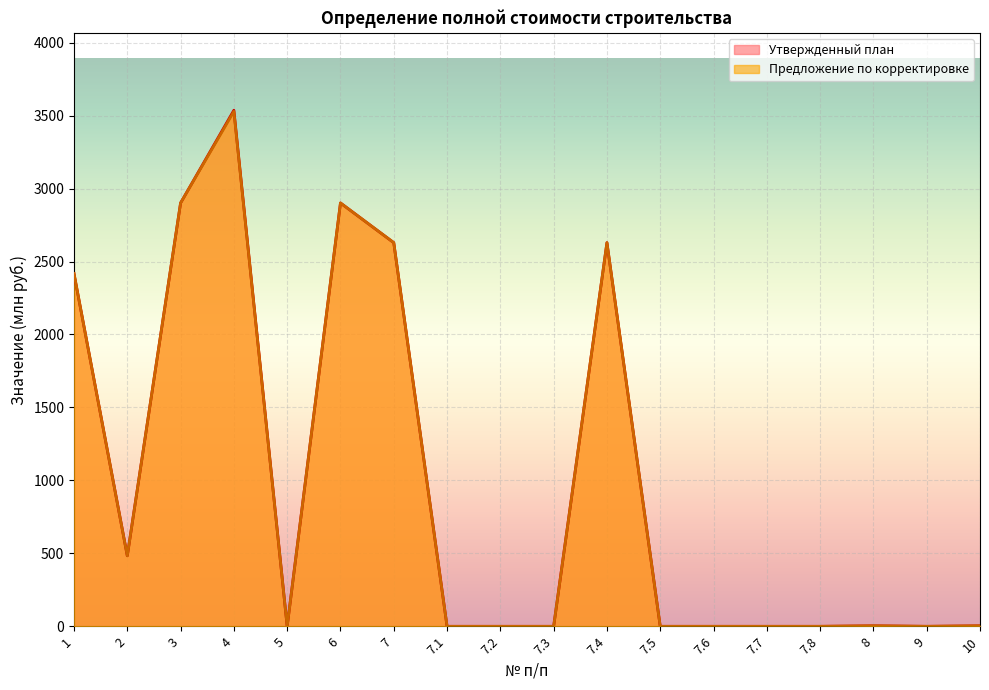

Where is Предложение по корректировке nearest to the value 1764?

1